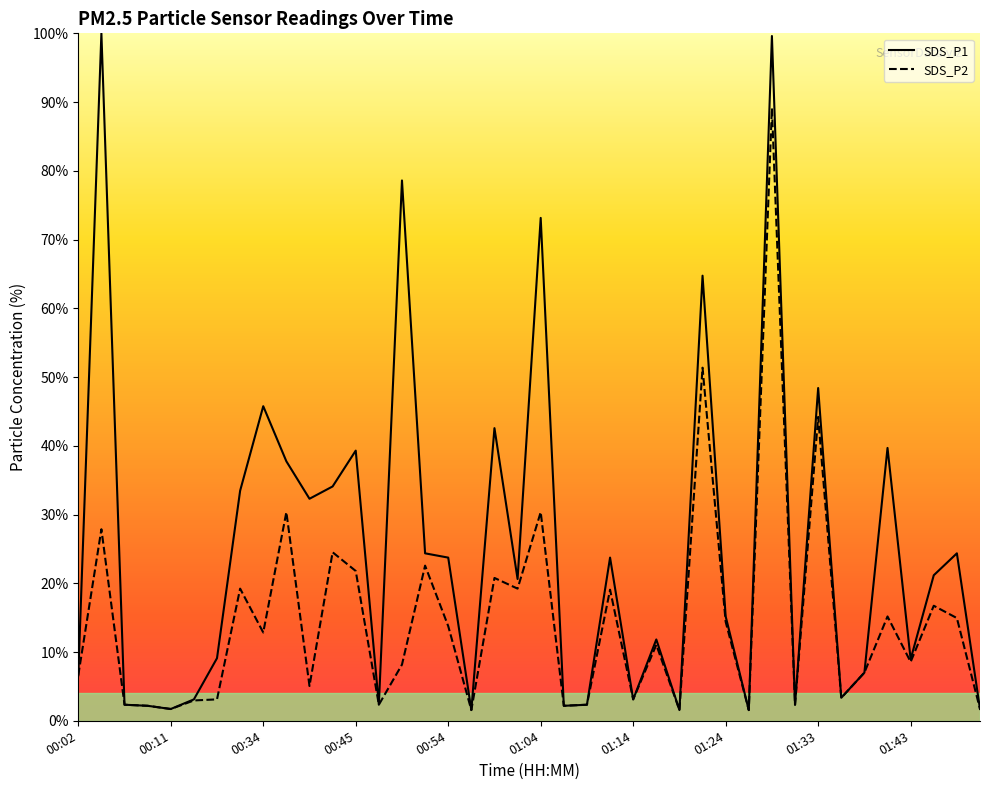

Reading right to left, extract all data points from this chart.

SDS_P1: 1.7	24.4	21.2	8.9	39.7	7.0	3.3	48.4	2.3	99.6	1.6	15.2	64.7	1.6	11.8	3.1	23.7	2.3	2.2	73.2	20.6	42.6	1.6	23.7	24.4	78.6	2.3	39.3	34.1	32.3	37.7	45.8	33.5	9.1	3.1	1.7	2.2	2.3	100.0	6.6
SDS_P2: 1.7	14.9	16.7	8.6	15.2	7.0	3.3	44.2	2.3	89.1	1.6	14.4	51.4	1.6	11.1	3.1	19.1	2.3	2.2	30.4	19.2	20.8	1.6	13.8	22.6	8.2	2.3	21.8	24.5	5.1	30.4	12.8	19.2	3.1	3.0	1.7	2.2	2.3	27.9	6.6